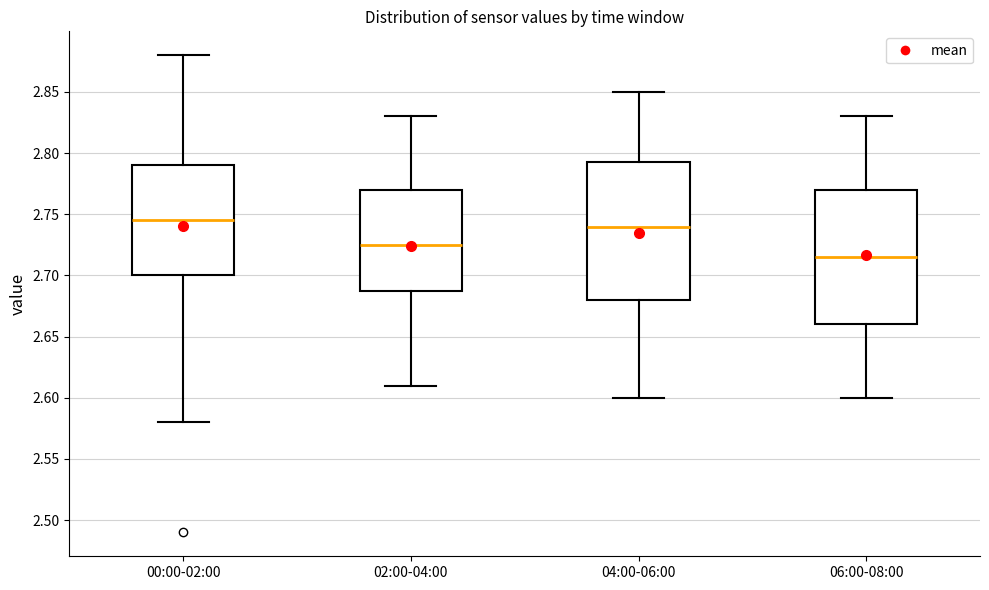

Where does the upper whisker of the box for 04:00-06:00 end on the y-axis? The values are not printed on the chart, so give them approximately, as read against the axis.

2.850